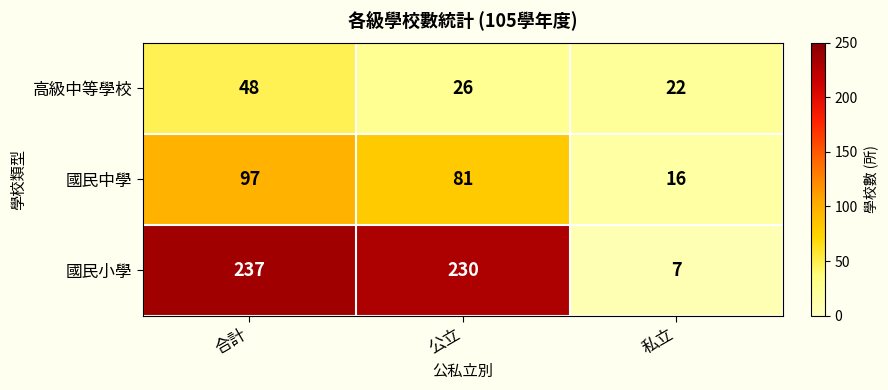

Is the value of 國民中學 at 私立 greater than the value of 高級中等學校 at 合計?

No